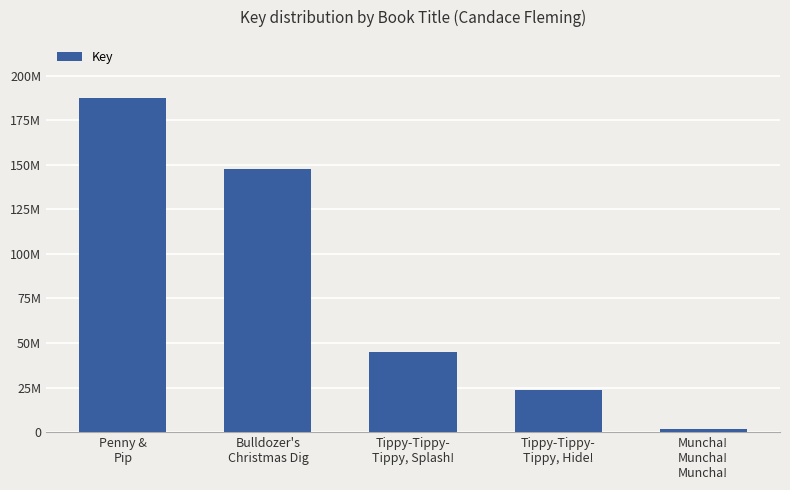

What is the maximum value shown in the chart?

187247867